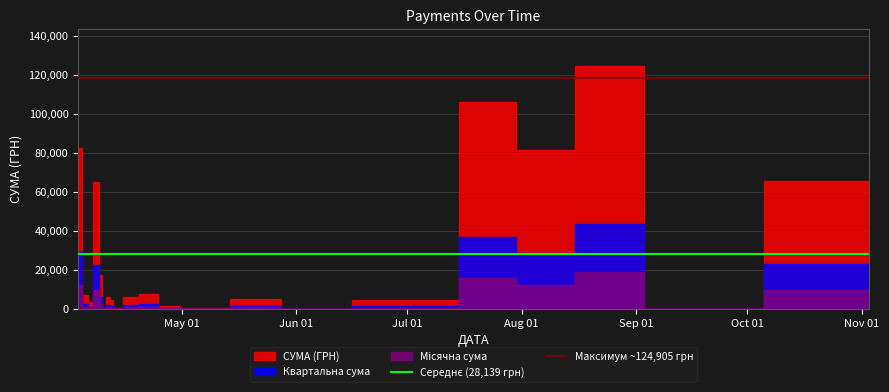

The value of Максимум ~124,905 грн at May 01 is 30972.9. True or false?

False